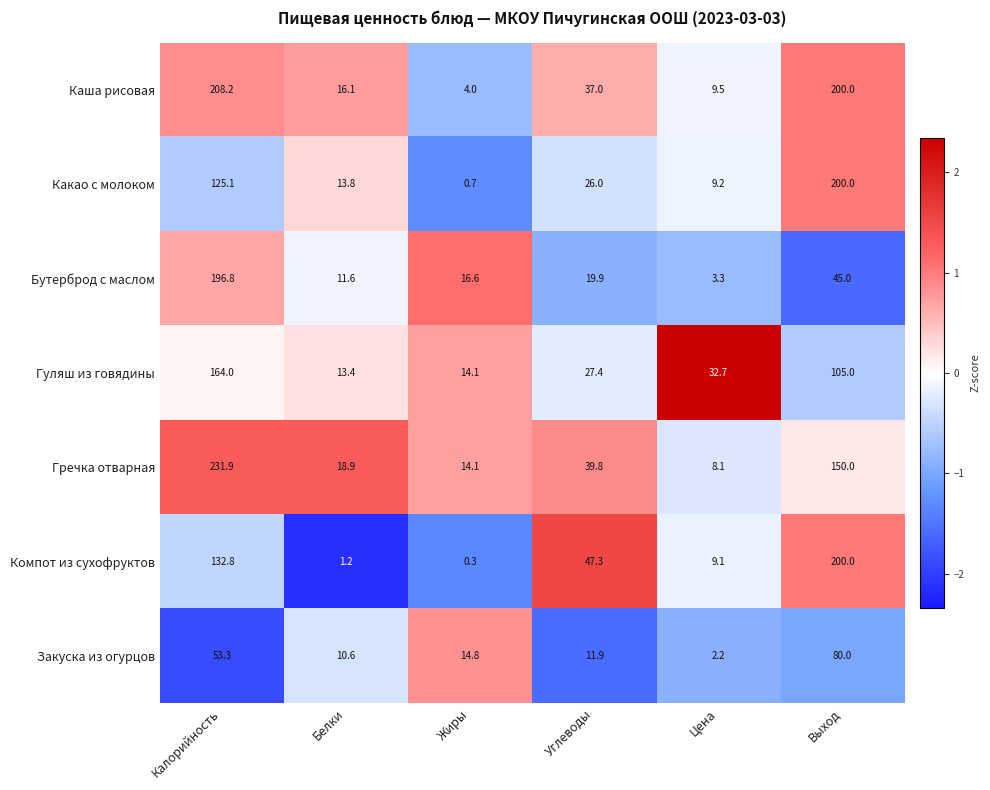

True or false: Какао с молоком has a value of 55.8 at Калорийность.

False